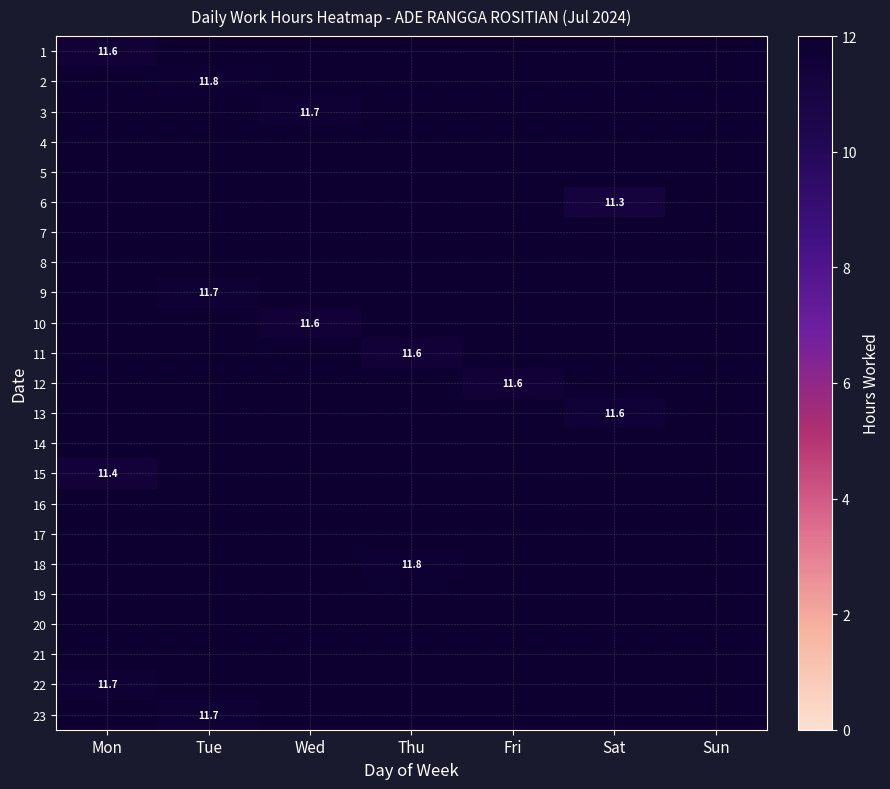

How many categories are shown in the chart?

7